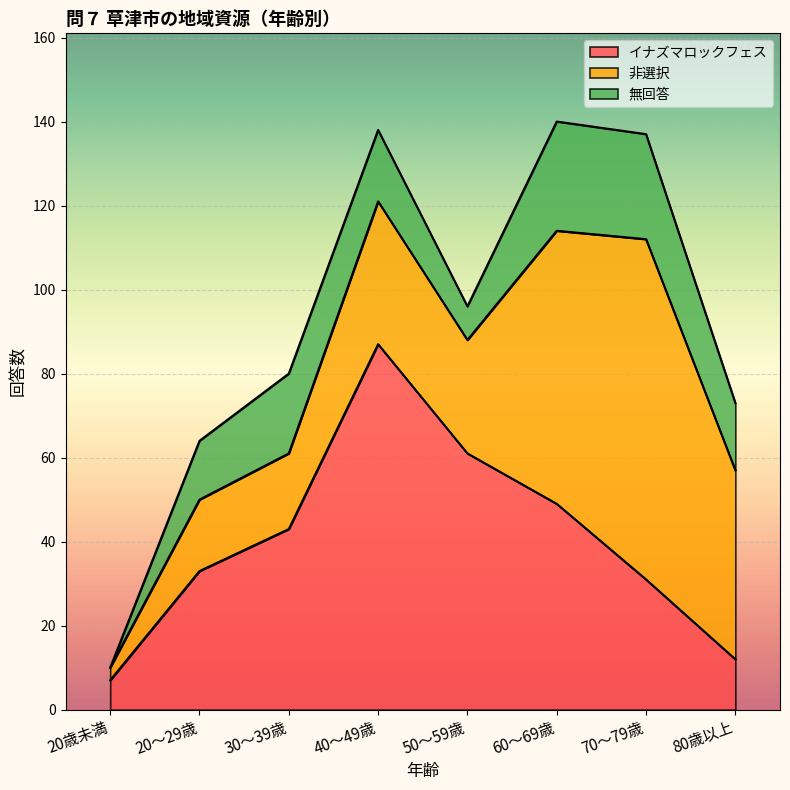

How many data points in 無回答 are above 17?

3